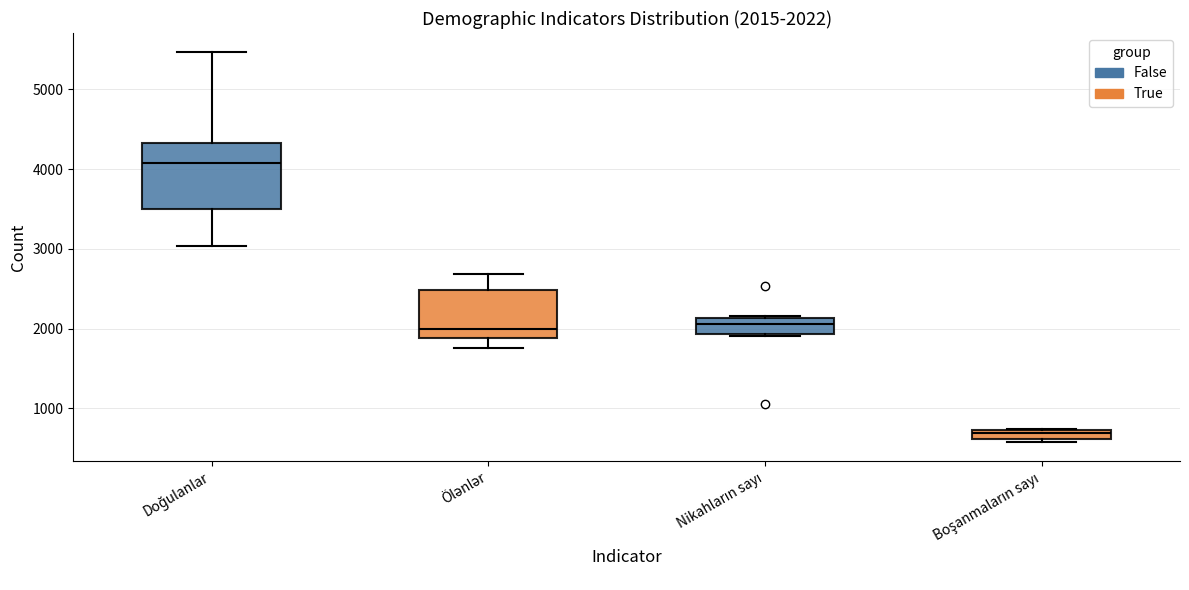

Which box's median line is the highest?

Doğulanlar